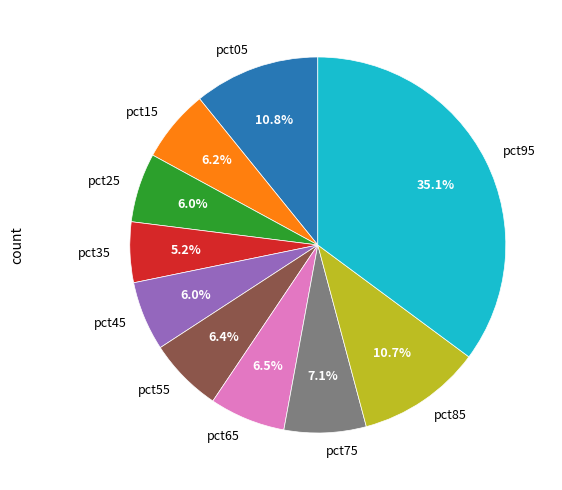

Which category has the biggest portion of the pie?

pct95